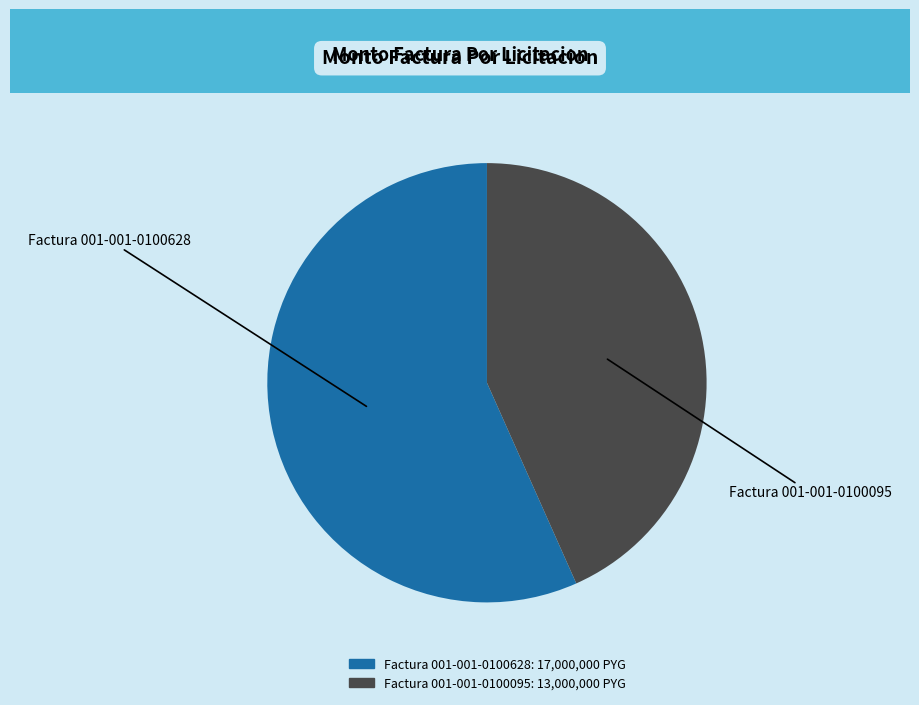

Which slice represents more than half of the pie?

Factura 001-001-0100628